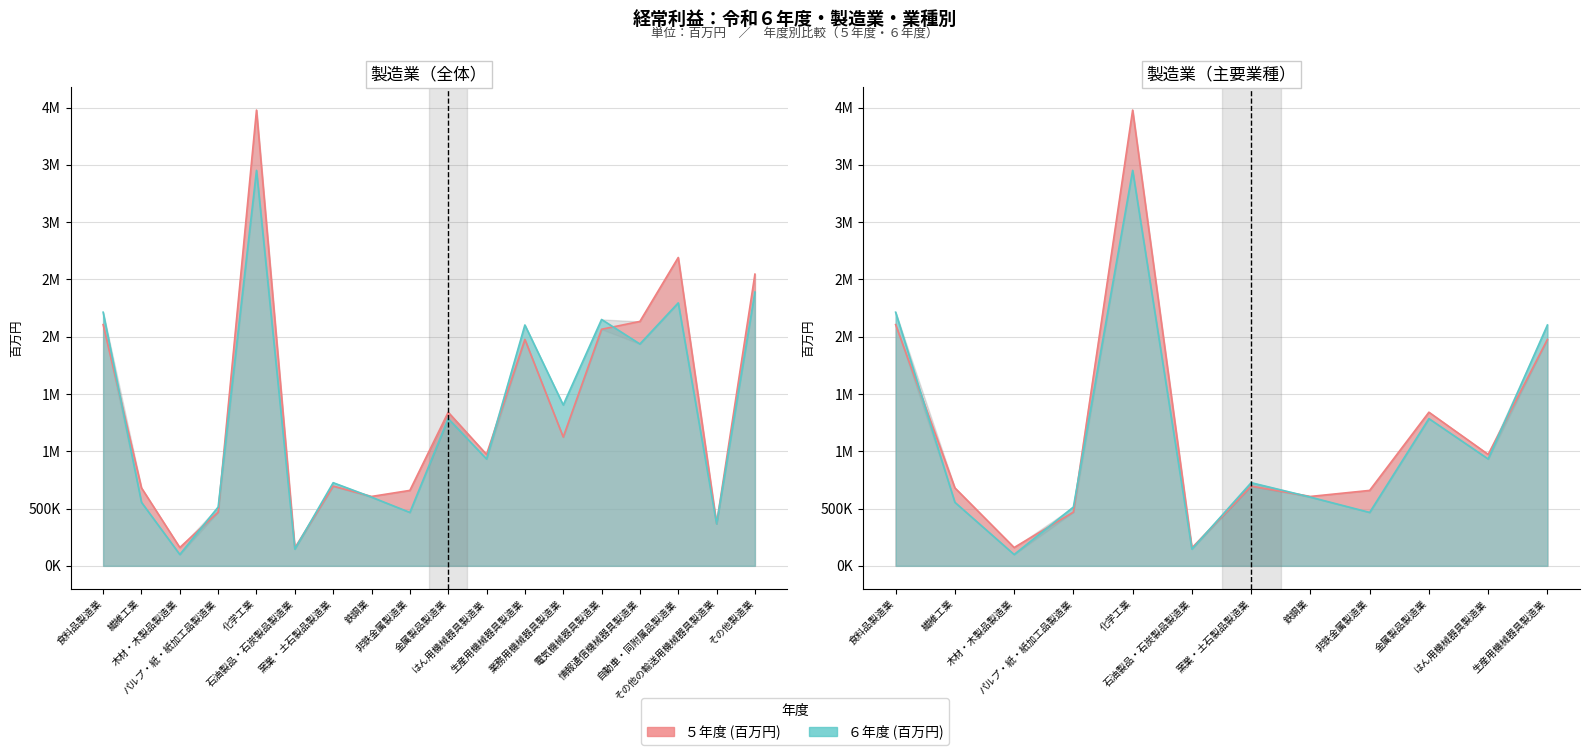

The ６年度 (百万円) series shows 146388 at 石油製品・石炭製品製造業. True or false?

True